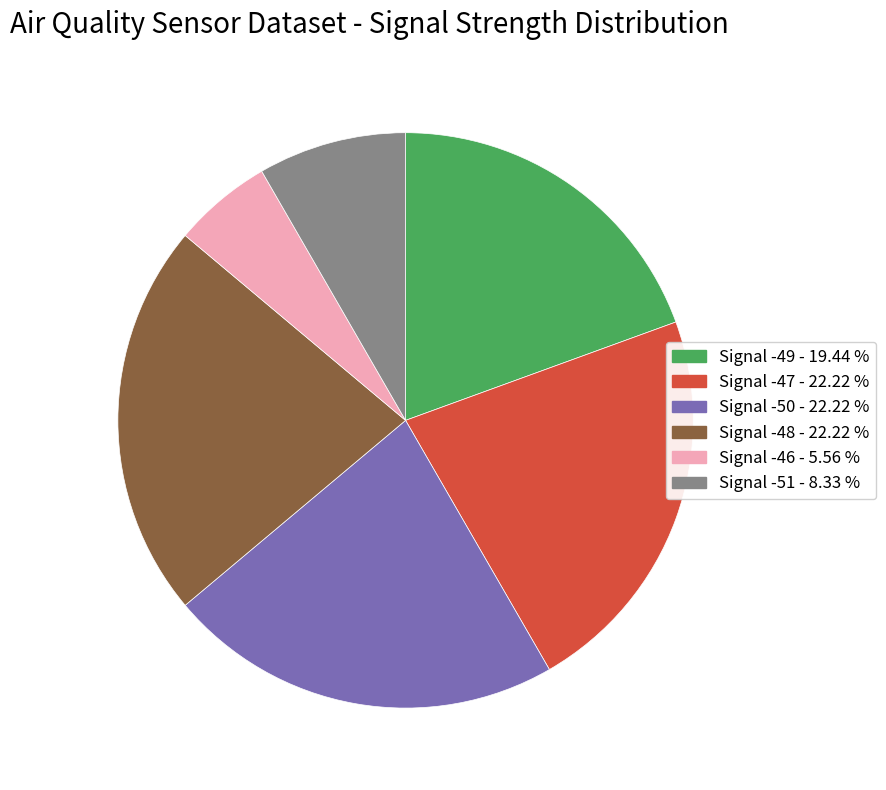

Is there a majority slice in this chart?

No